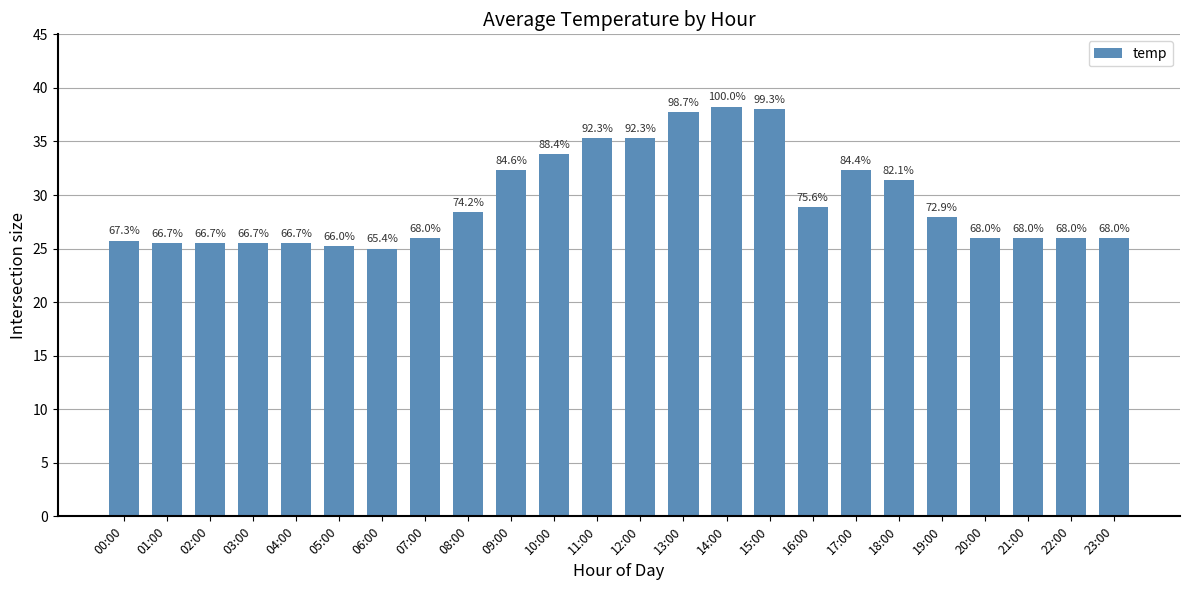

What is the ratio of the value at 15:00 to the value at 13:00?

1.0